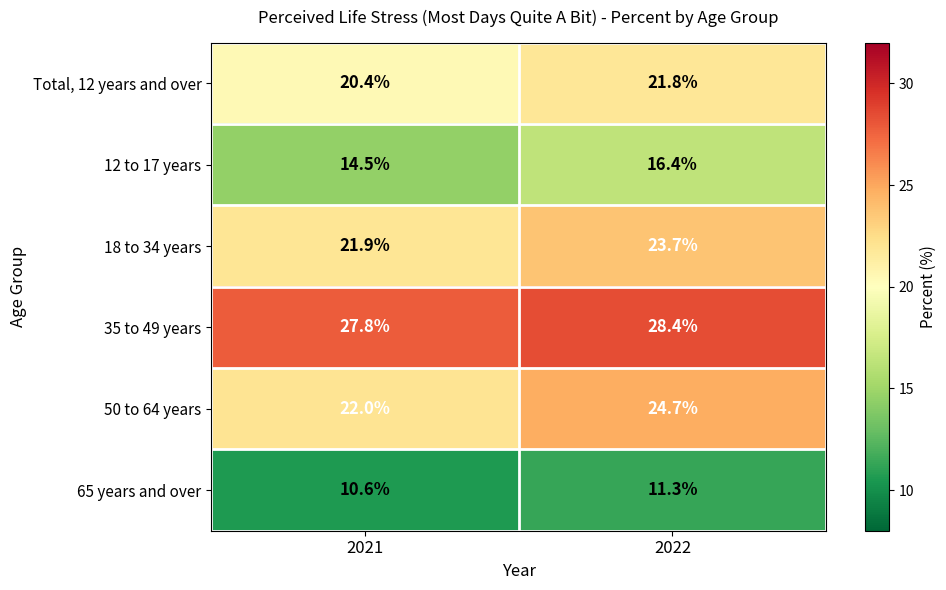

The 18 to 34 years series shows 4.8 at 2022. True or false?

False